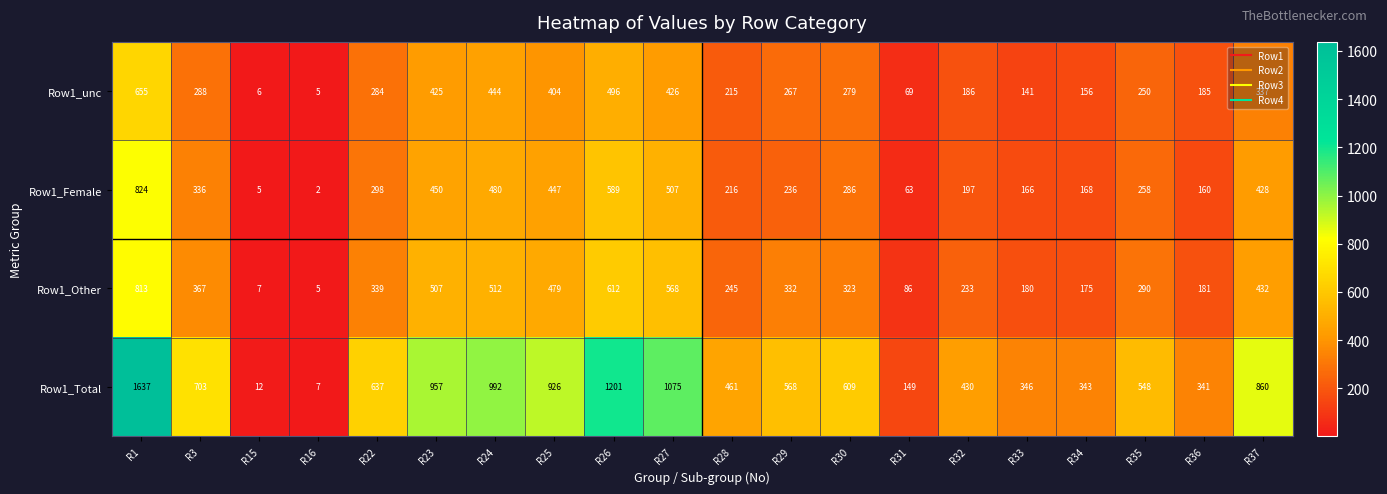

What is the difference between the second highest and second lowest values in the Row1_Total series?

1189